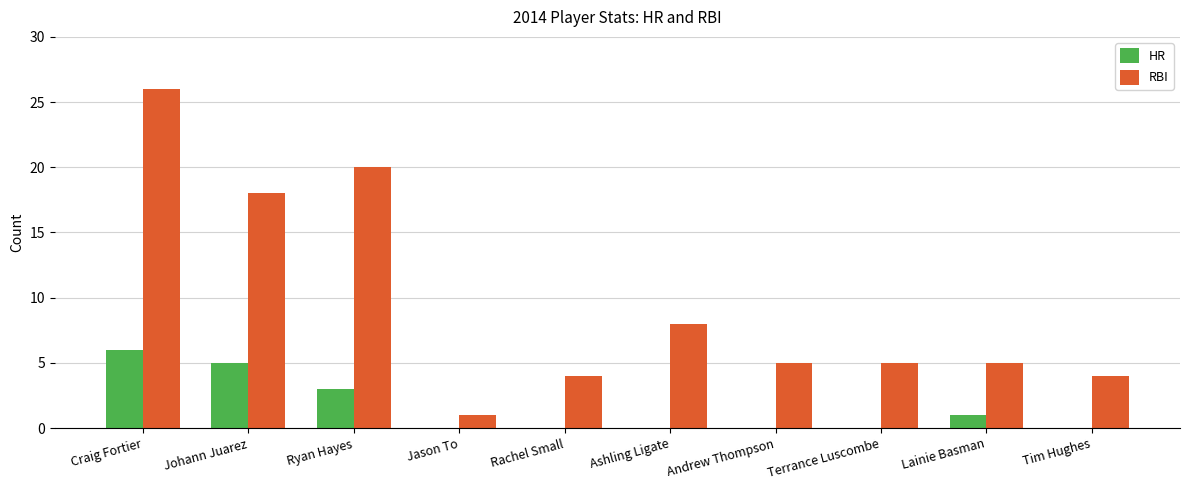

Count the number of data series in this chart.

2